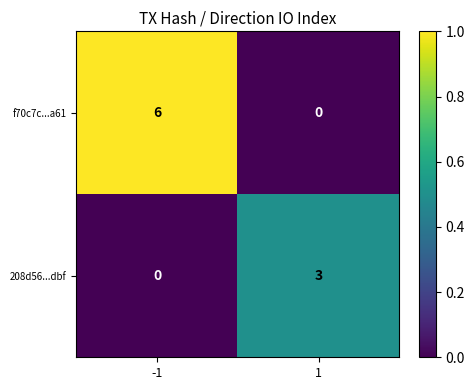

Count the number of data series in this chart.

2